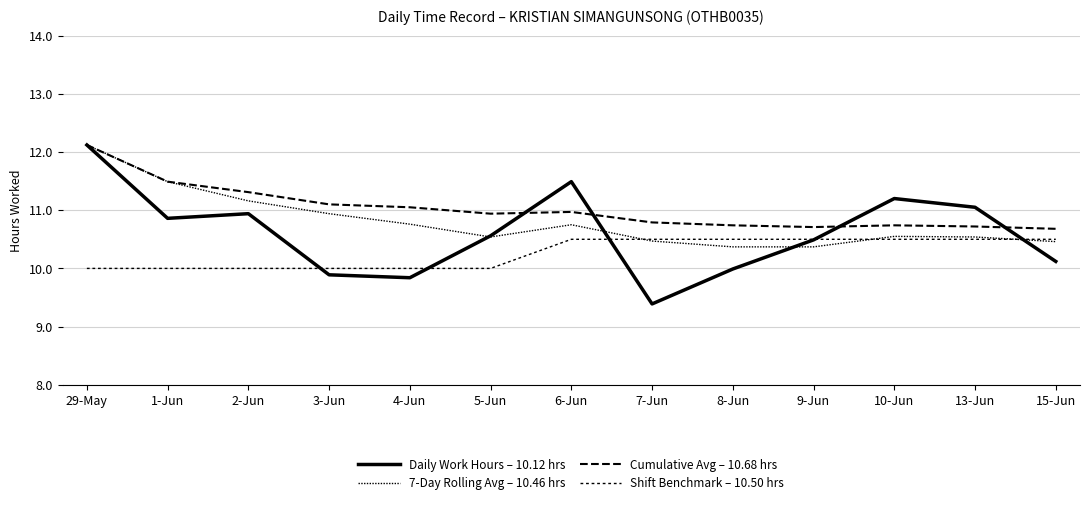

Does the chart display data point markers on the line(s)?

No